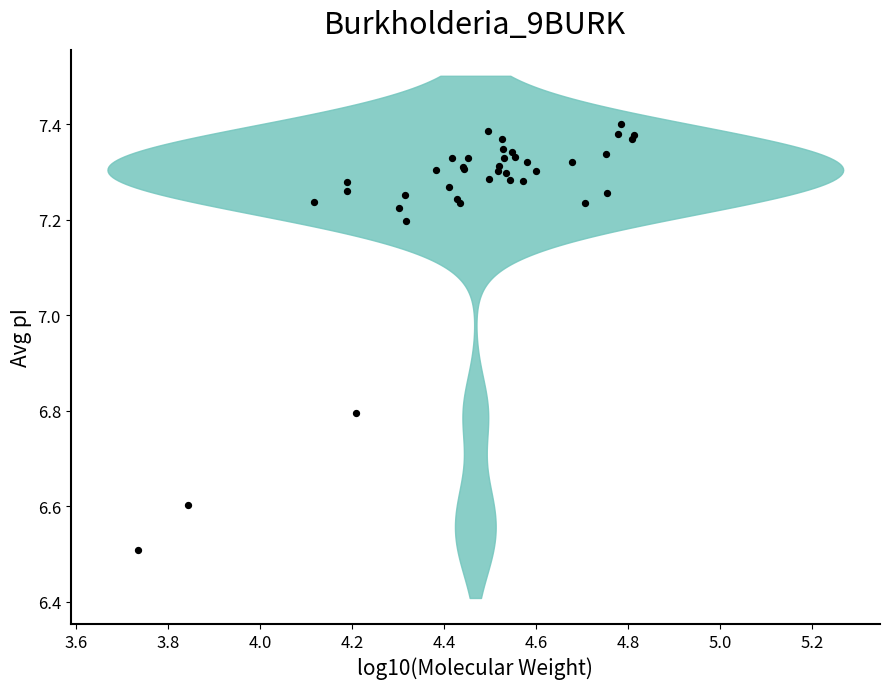

What Y value in the scatter plot is closest to 6?

6.5